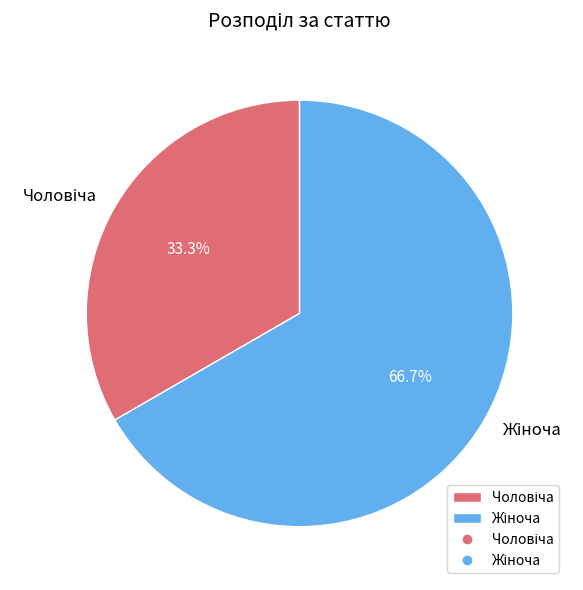

Count the number of slices in the pie.

2